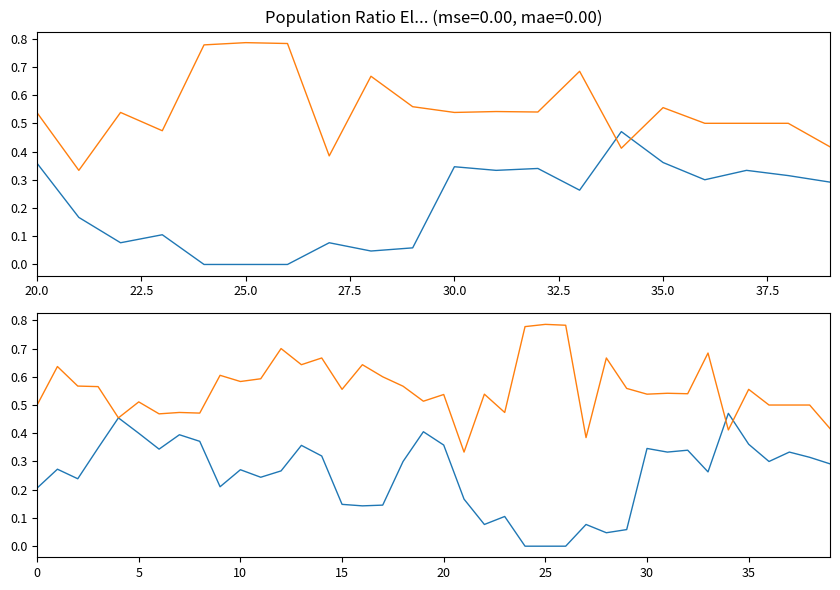

What are all the series names shown in the legend?

老年人口割合, 生産年齢割合